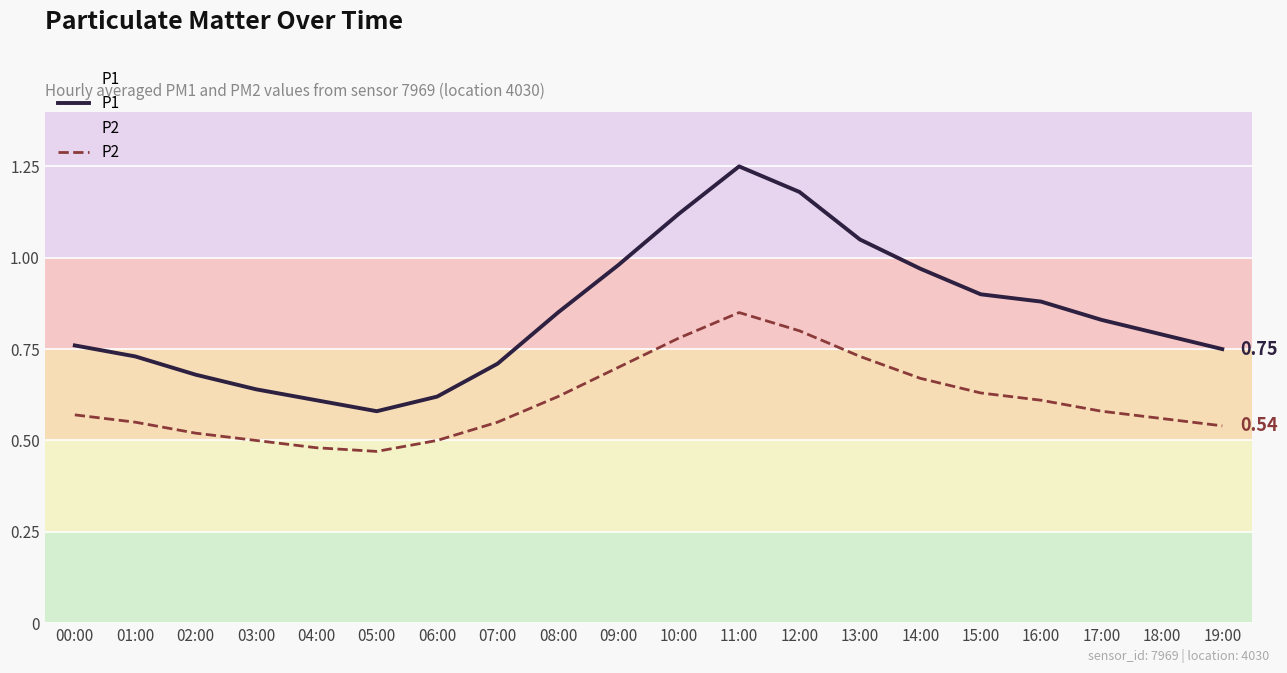

What is the smallest value displayed?

0.5